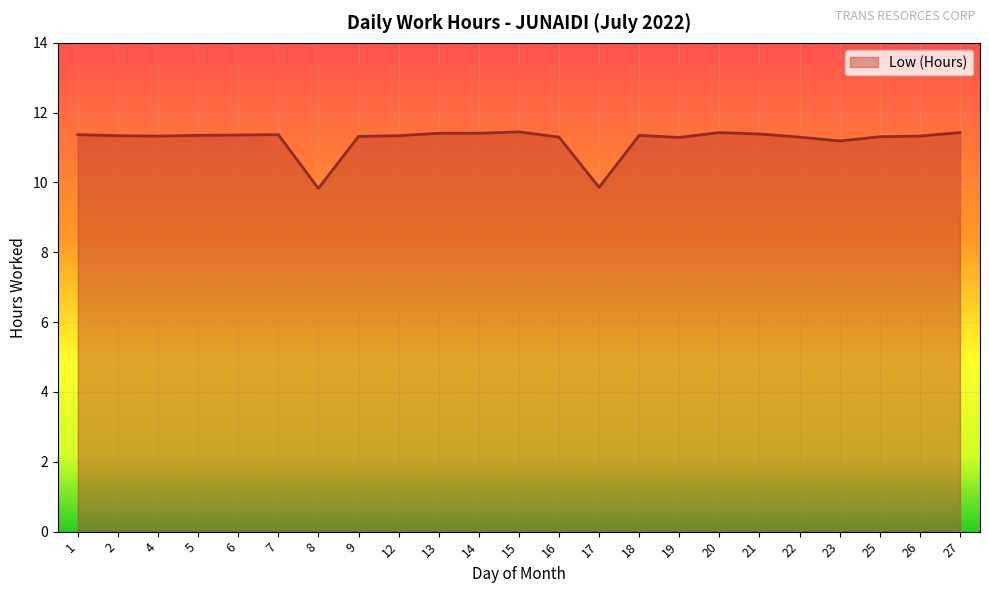

What is the difference between the maximum and minimum values?

1.6